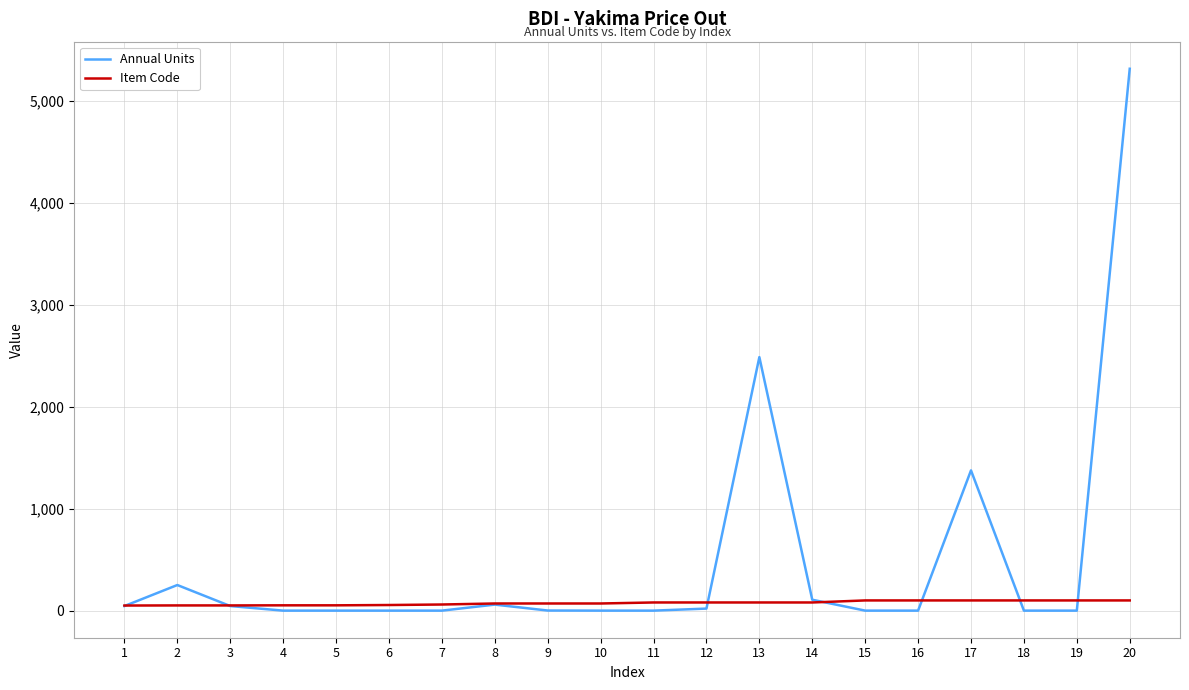

After their last crossing, which series has the higher values: Annual Units or Item Code?

Annual Units